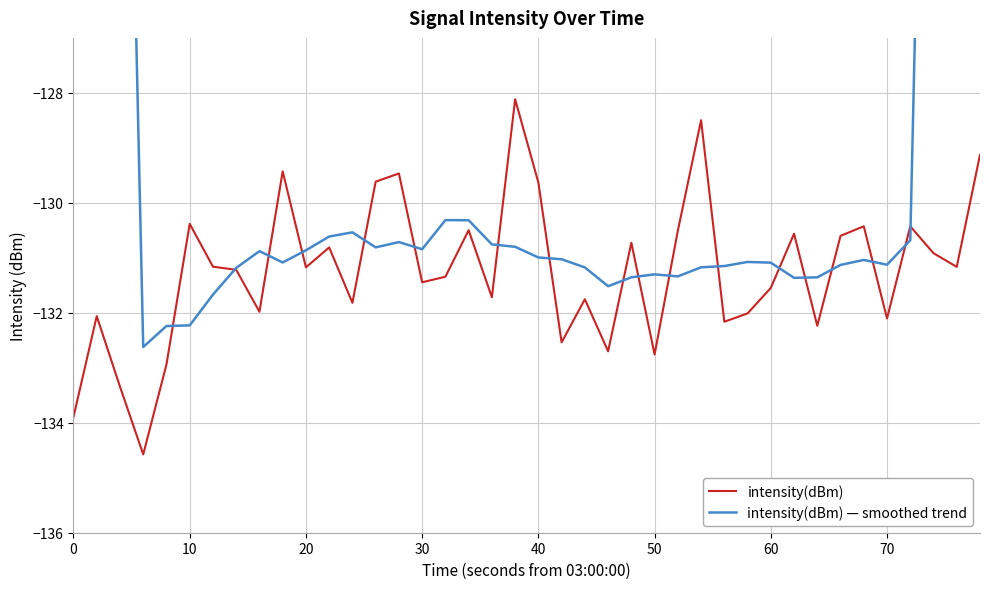

Does the chart display data point markers on the line(s)?

No